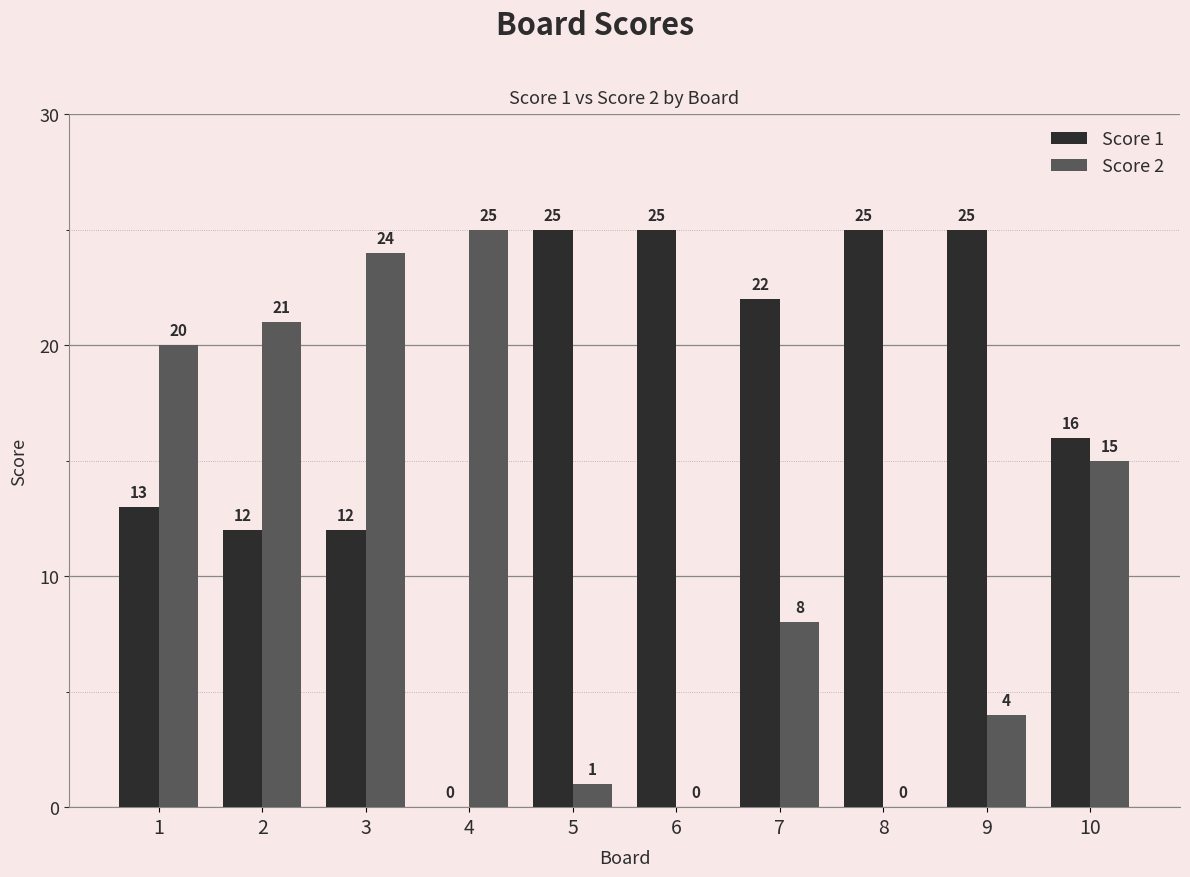

Which series changed the most between 4 and 9?

Score 1